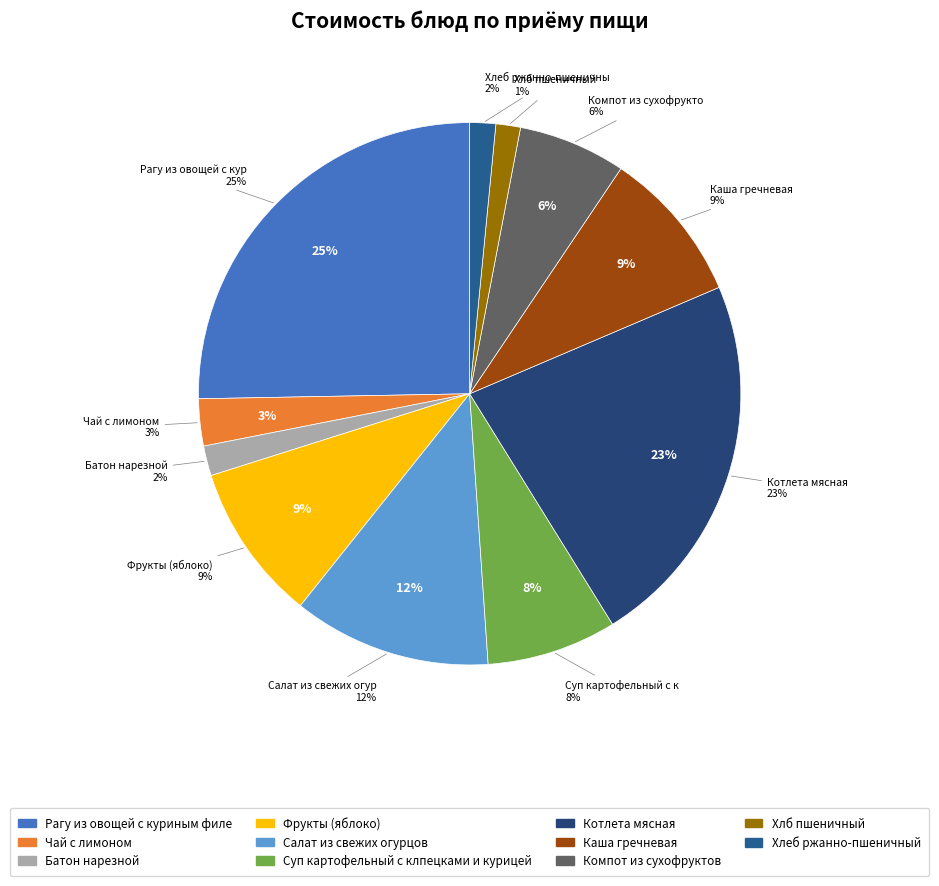

What is the total percentage of Хлб пшеничный and Батон нарезной?

3.2%